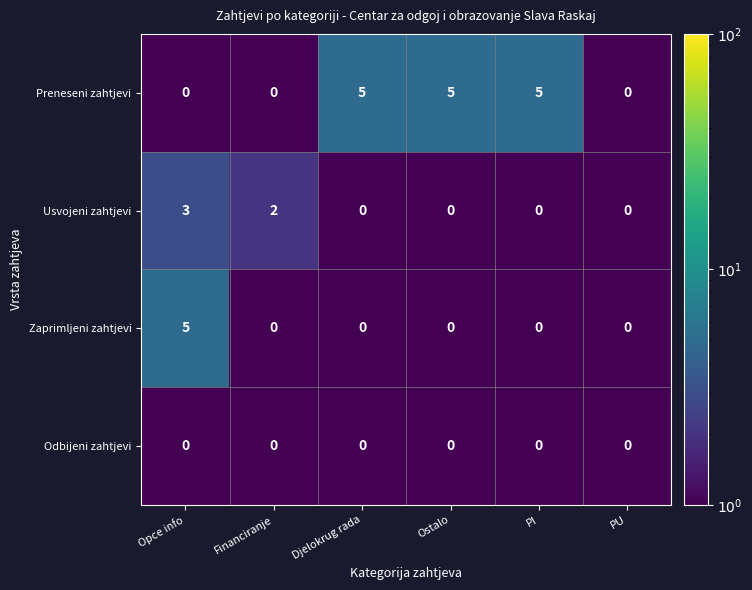

What is the sum of all Usvojeni zahtjevi values?

5